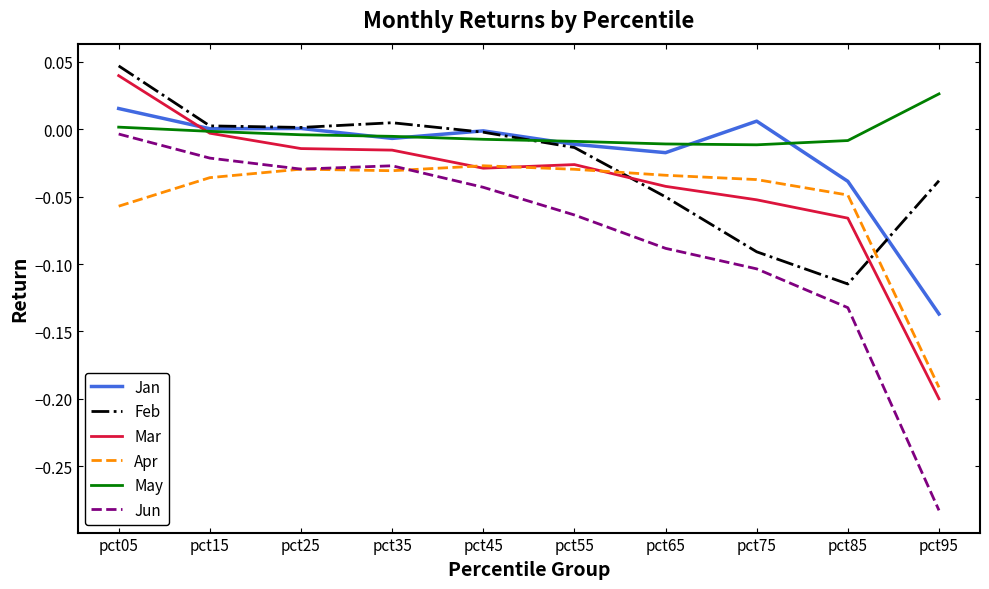

Which category has the highest value in the Jan series?

pct05